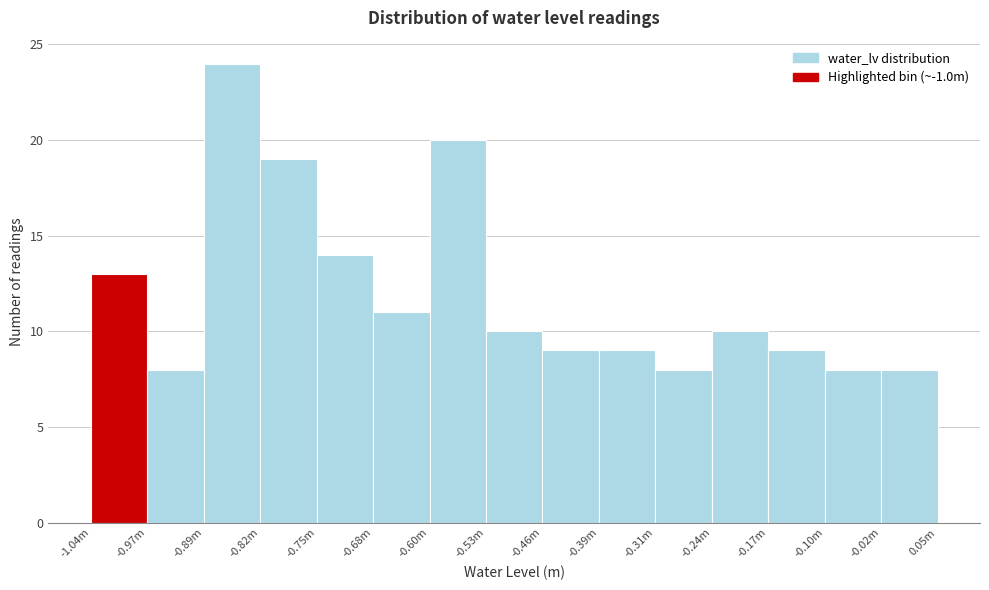

Reading left to right, list all the values displayed in this chart.

13	8	24	19	14	11	20	10	9	9	8	10	9	8	8